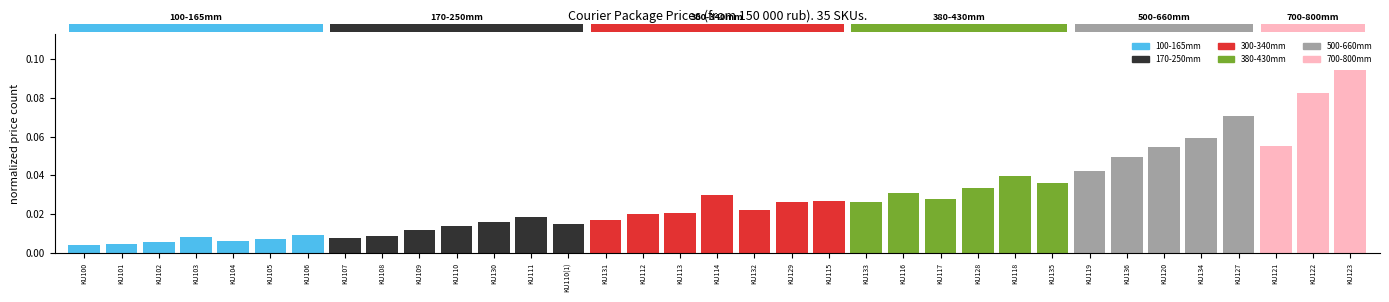

What position from the left is KU111?

13